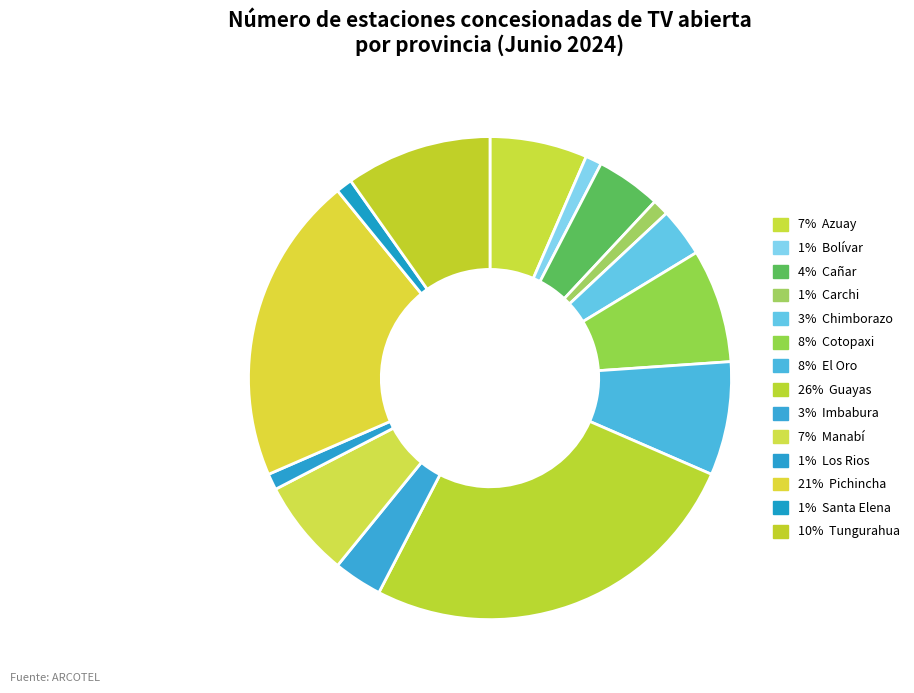

How many slices are in this pie chart?

14